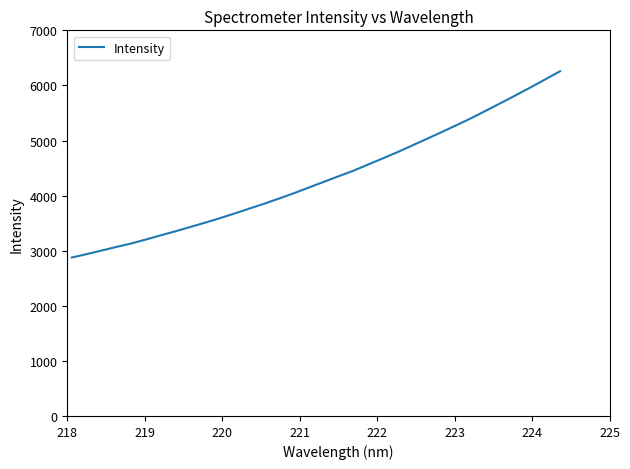

What is the difference between the maximum and minimum values?

3379.9